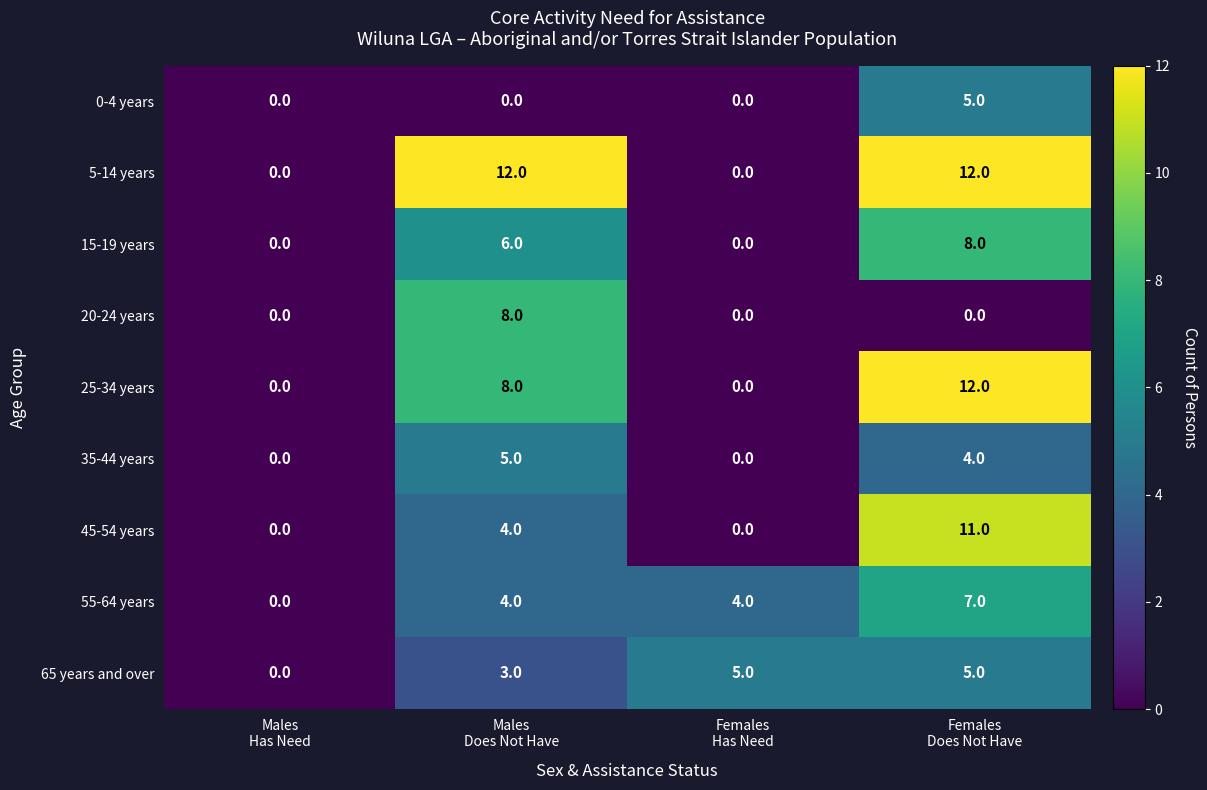

What is the average value of the 55-64 years series?

4